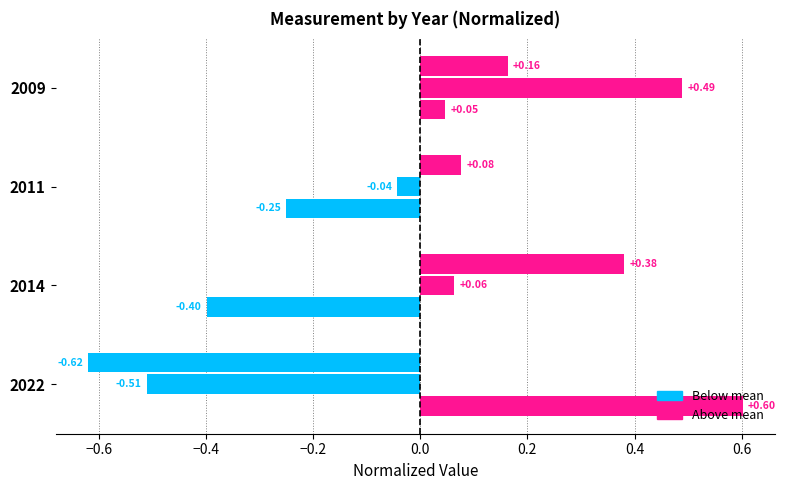

What is the greatest value displayed?

0.6